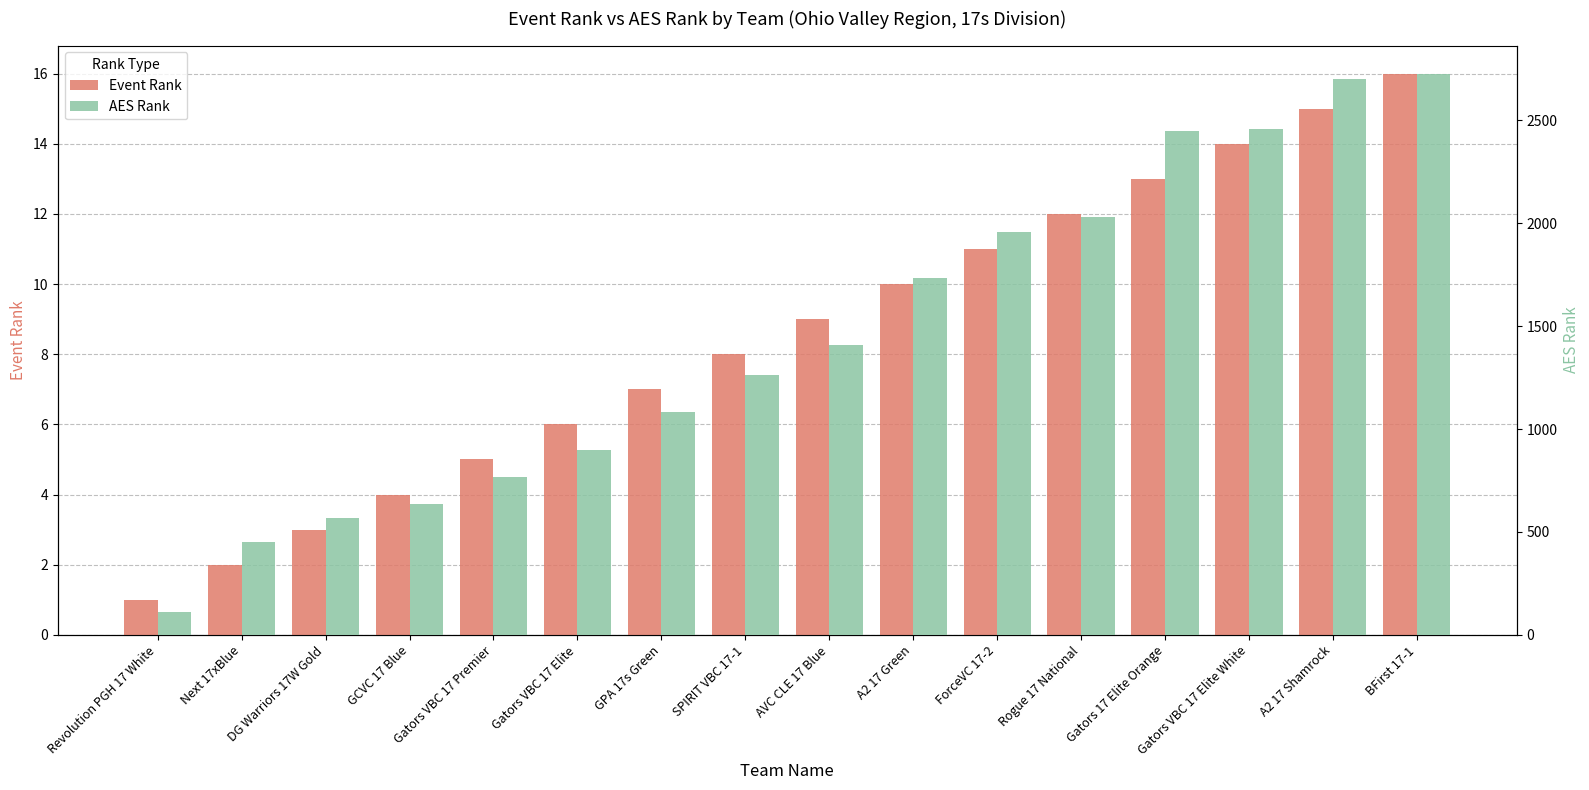

Which has a higher value, DG Warriors 17W Gold or Gators VBC 17 Premier?

Gators VBC 17 Premier